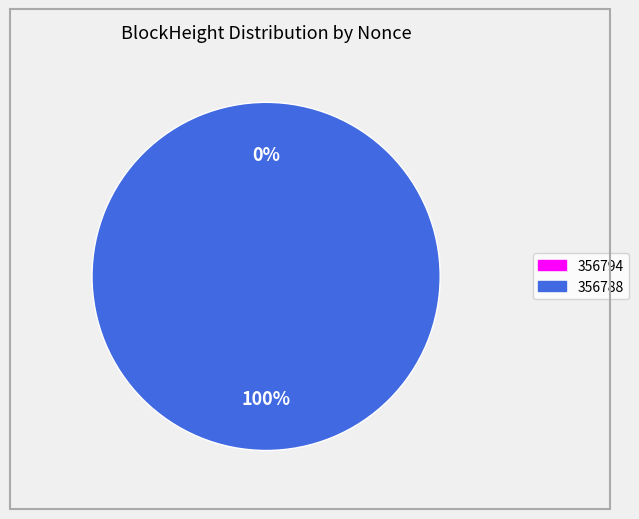

Count the number of slices in the pie.

2